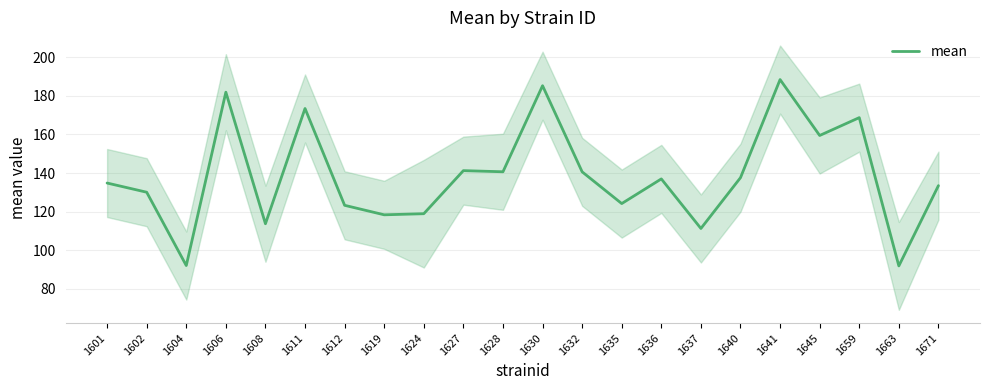

How many lines are shown in the chart?

1